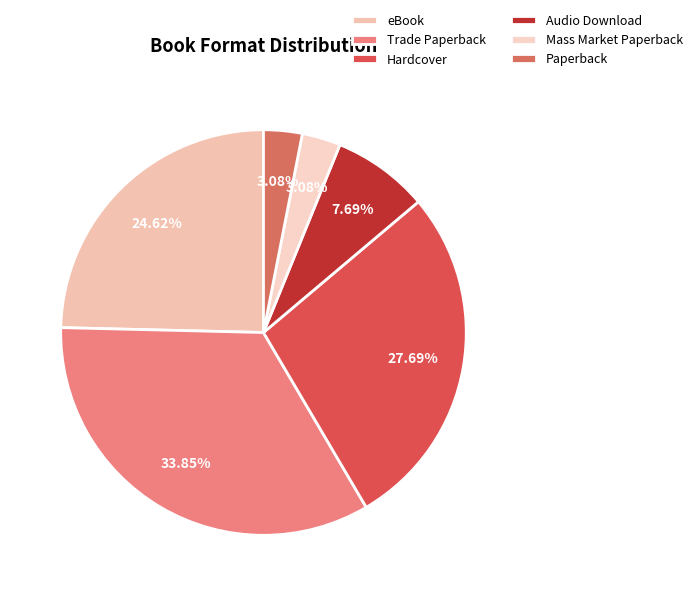

The Mass Market Paperback slice represents 1% of the pie. True or false?

False